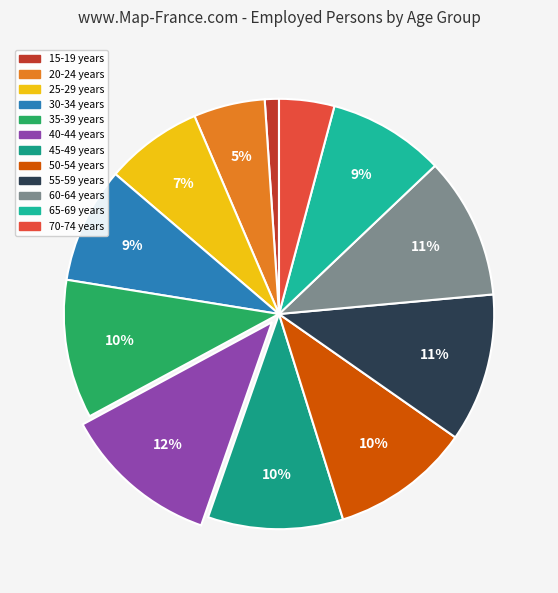

What percentage do 30-34 years and 20-24 years together represent?

14.1%